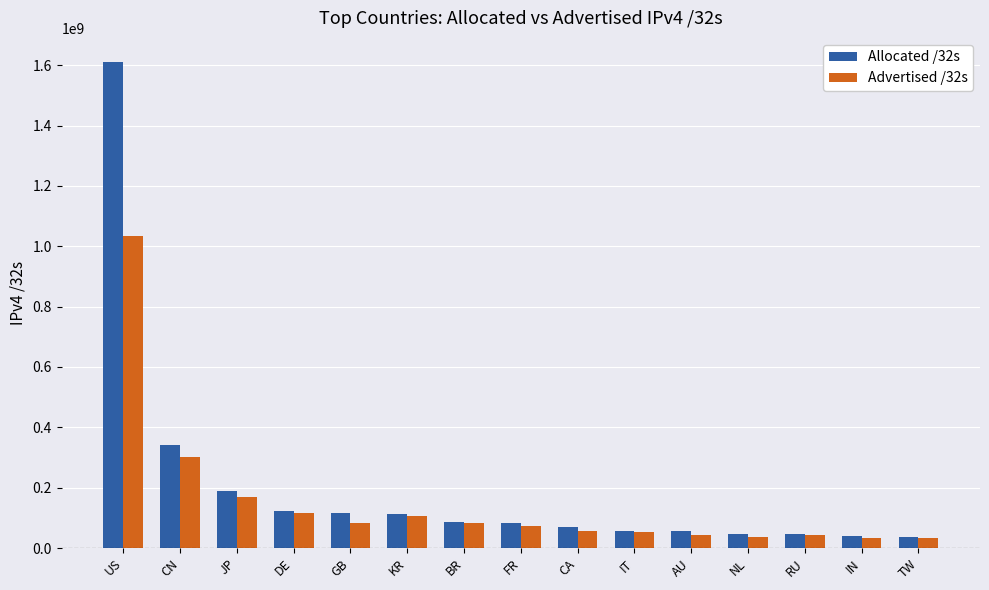

The Allocated /32s series shows 35705600 at TW. True or false?

True